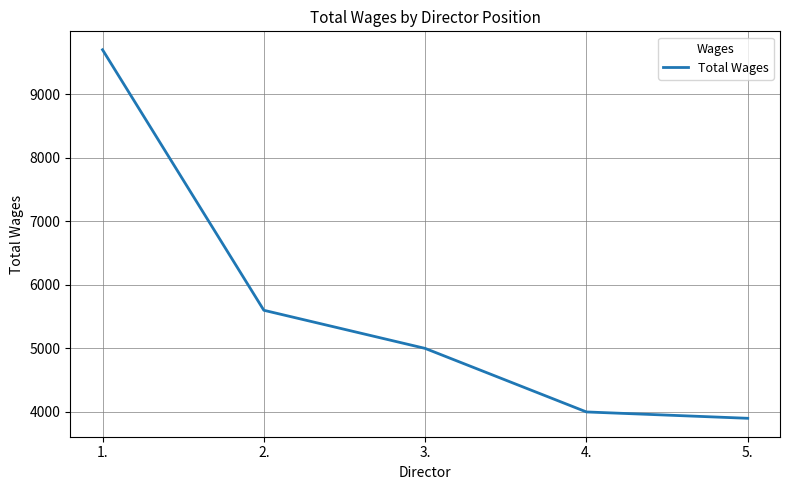

Is it true that the value at 1. is 16715?

False